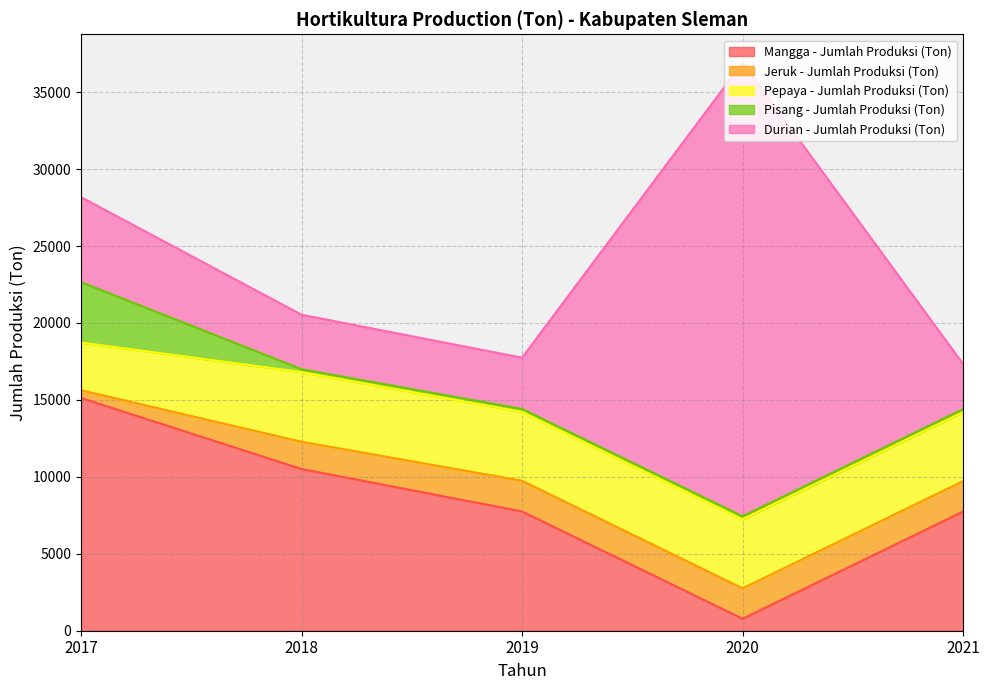

Count the number of categories in the chart.

5